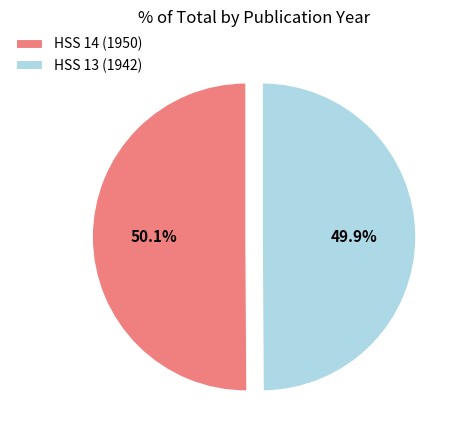

What is the ratio of the value at HSS 14 (1950) to the value at HSS 13 (1942)?

1.0